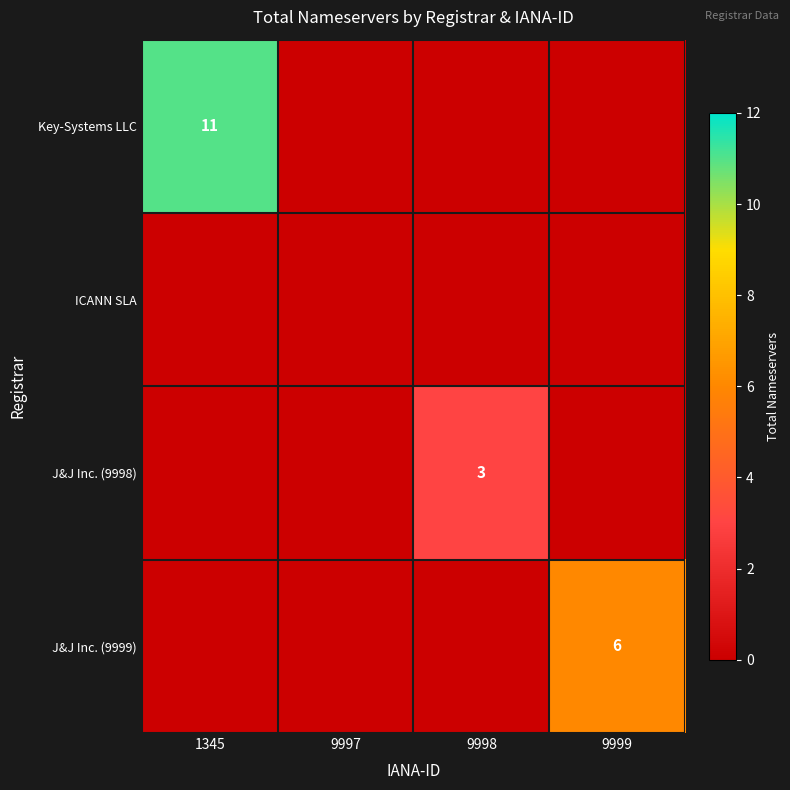

Is it true that Key-Systems LLC equals 4 at 1345?

False